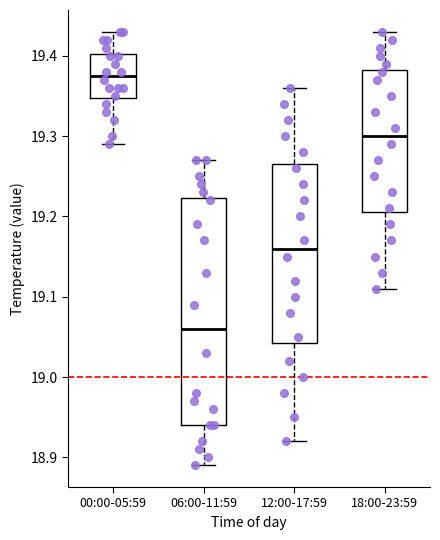

Reading left to right, transcribe this box plot: for each box, give where its median line is, the range the box spans, and where its two whiskers end, as read against the y-axis. The values are not printed on the chart, so give them approximately, as read against the axis.

00:00-05:59: median 19.38, box 19.35 to 19.40, whiskers 19.29 to 19.43
06:00-11:59: median 19.06, box 18.94 to 19.22, whiskers 18.89 to 19.27
12:00-17:59: median 19.16, box 19.04 to 19.27, whiskers 18.92 to 19.36
18:00-23:59: median 19.30, box 19.21 to 19.38, whiskers 19.11 to 19.43